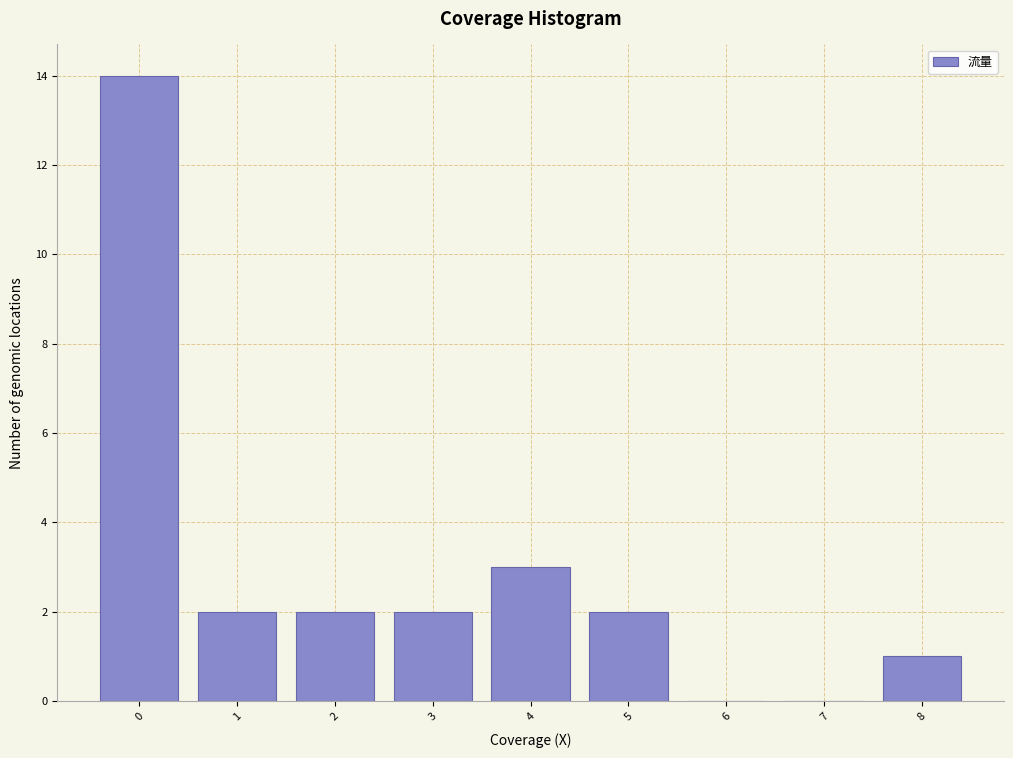

Reading left to right, transcribe all the data shown in this chart.

0=14	1=2	2=2	3=2	4=3	5=2	6=0	7=0	8=1